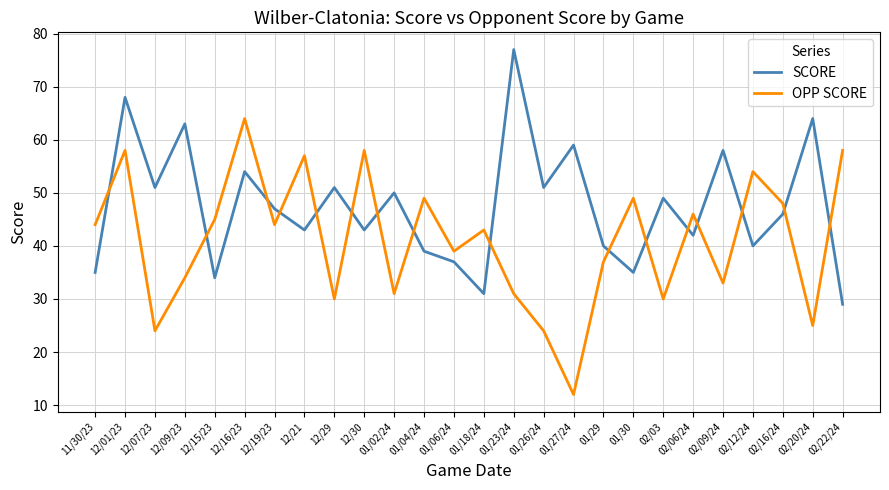

What are all the series names shown in the legend?

SCORE, OPP SCORE